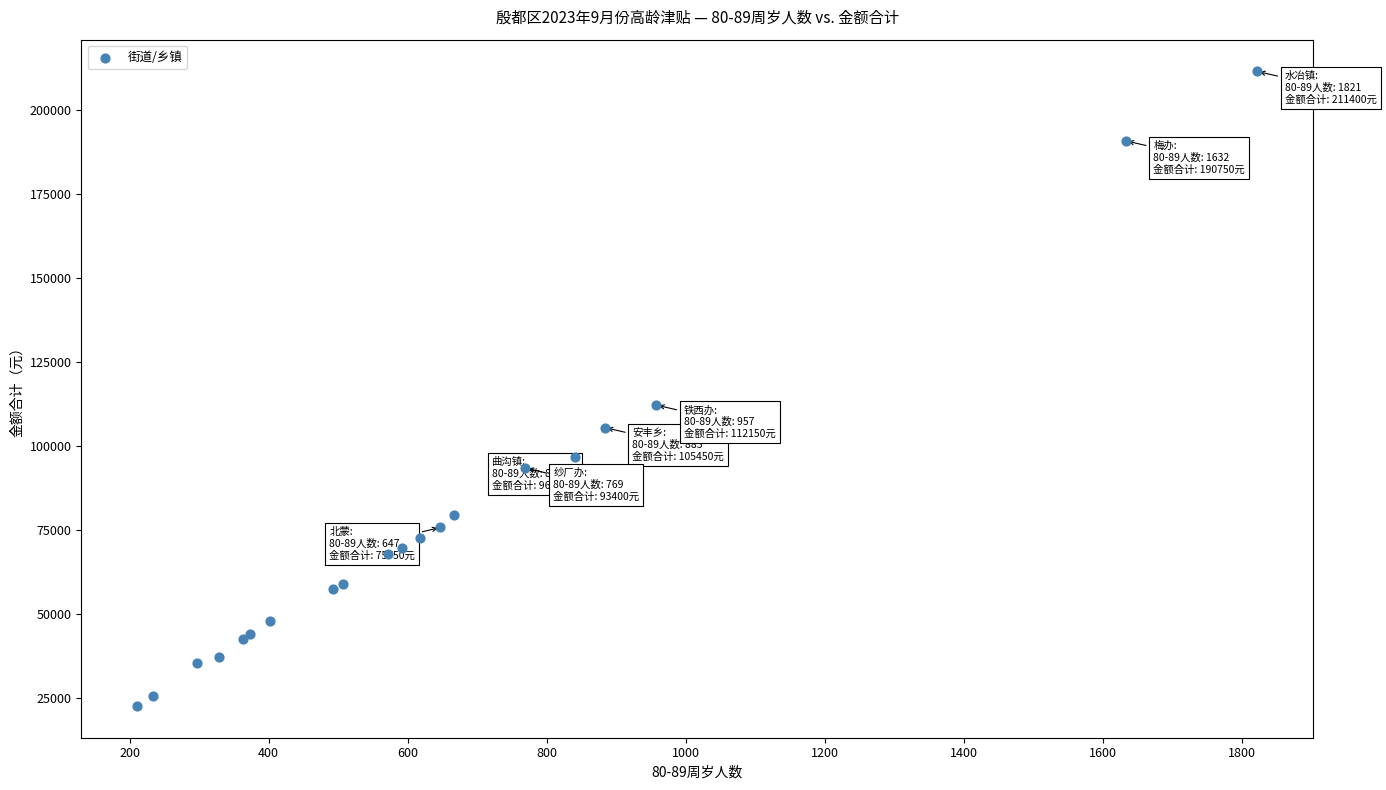

What Y value in the scatter plot is closest to 117000?

112150